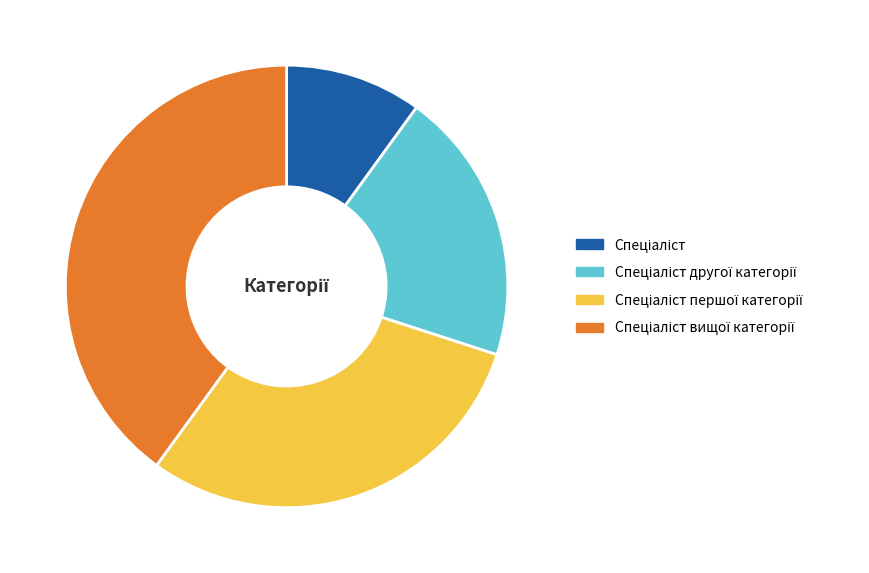

Is there a majority slice in this chart?

No